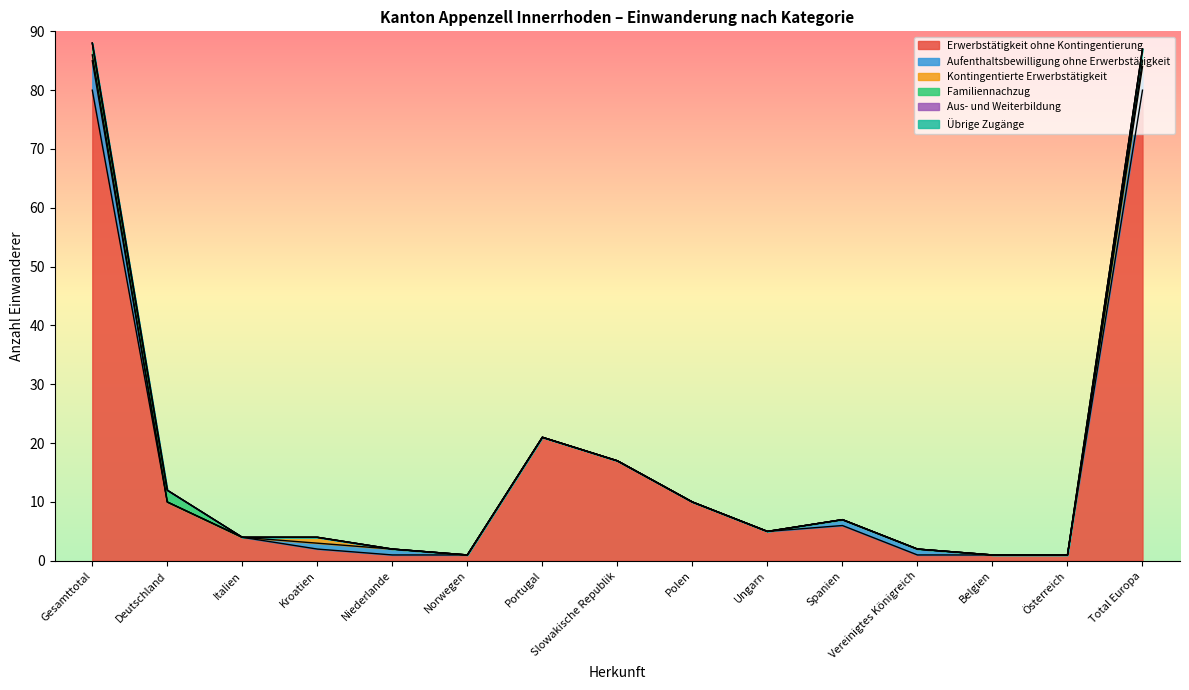

Reading left to right, extract all data points from this chart.

Erwerbstätigkeit ohne Kontingentierung: 80	10	4	2	1	1	21	17	10	5	6	1	1	1	80
Aufenthaltsbewilligung ohne Erwerbstätigkeit: 5	0	0	1	1	0	0	0	0	0	1	1	0	0	4
Kontingentierte Erwerbstätigkeit: 1	0	0	1	0	0	0	0	0	0	0	0	0	0	1
Familiennachzug: 2	2	0	0	0	0	0	0	0	0	0	0	0	0	2
Aus- und Weiterbildung: 0	0	0	0	0	0	0	0	0	0	0	0	0	0	0
Übrige Zugänge: 0	0	0	0	0	0	0	0	0	0	0	0	0	0	0